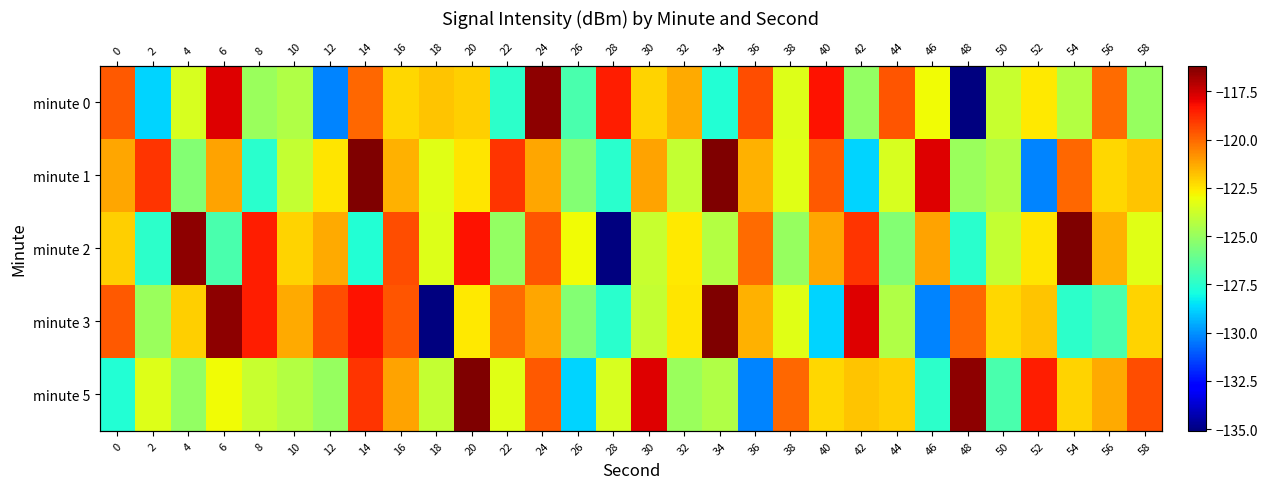

List the labels in order of minute 0 value, largest first.

24, 6, 40, 28, 36, 44, 0, 14, 56, 32, 18, 20, 30, 16, 52, 46, 38, 4, 50, 54, 10, 8, 58, 42, 26, 22, 34, 2, 12, 48